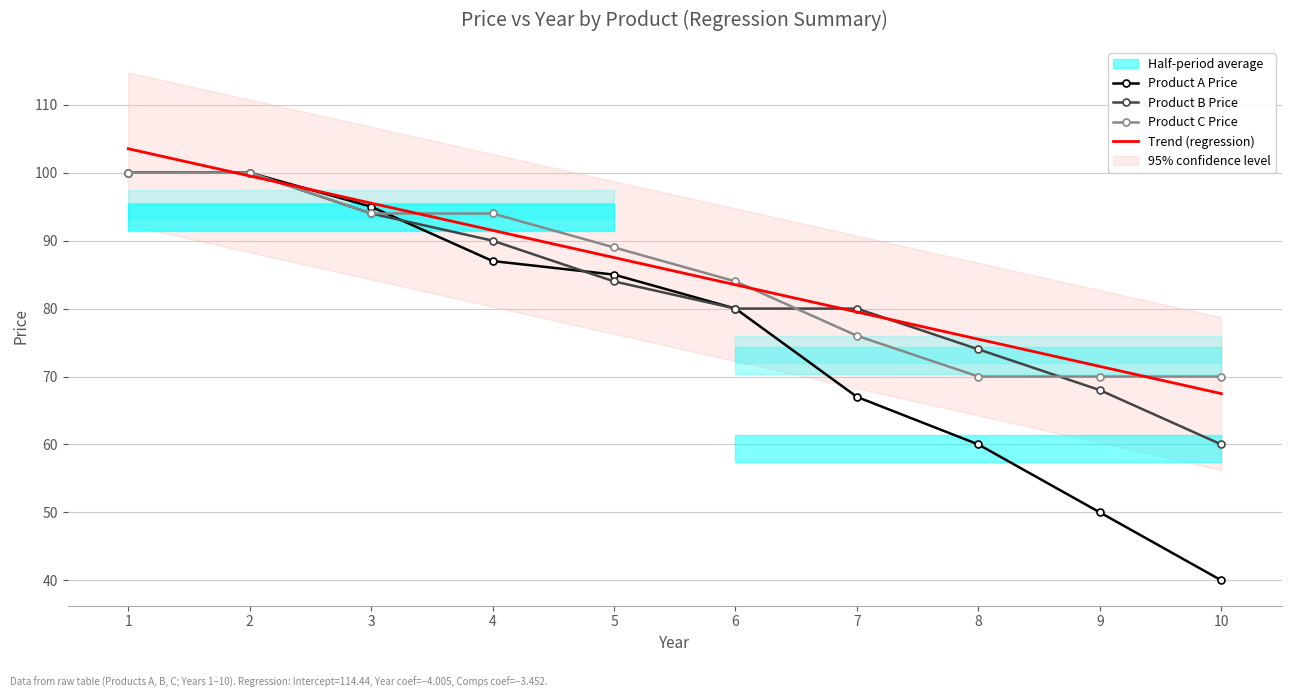

Which has a higher value, 7 or 8?

7